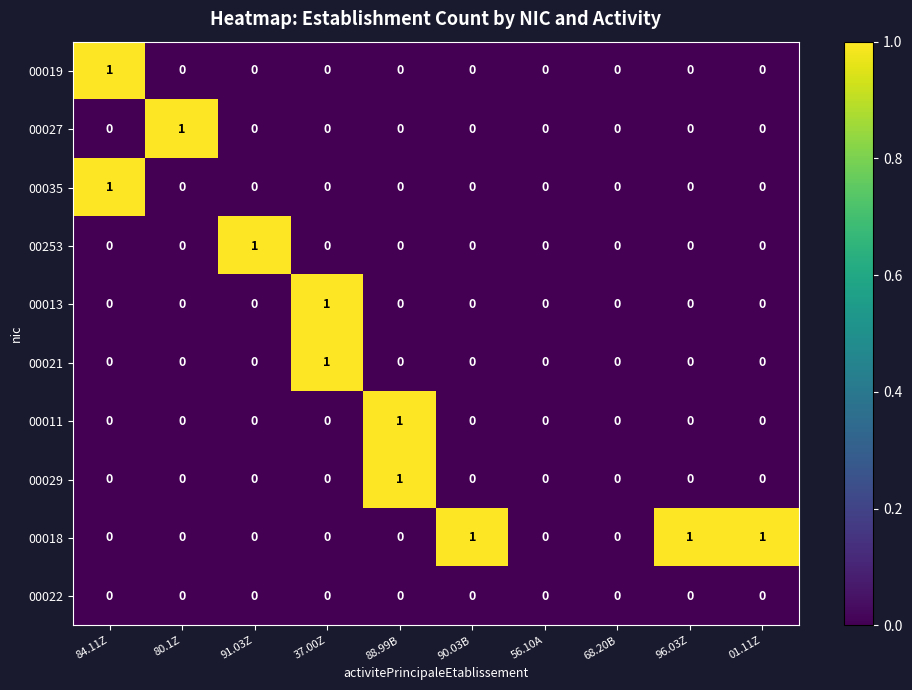

Count the 00035 values in the range 0 to 1.

10